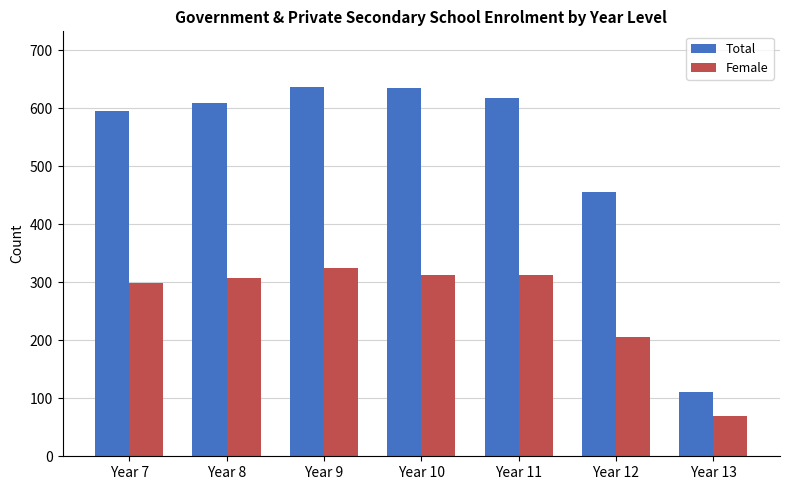

Count the number of data series in this chart.

2